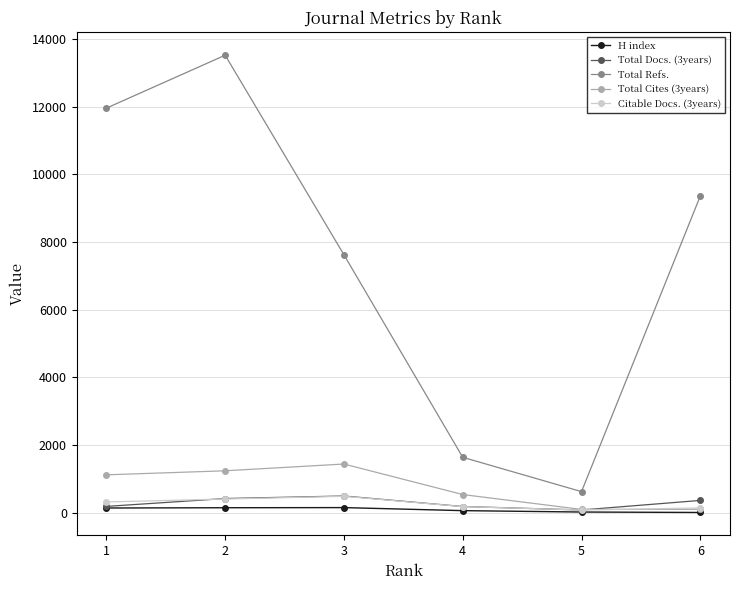

What are all the series names shown in the legend?

H index, Total Docs. (3years), Total Refs., Total Cites (3years), Citable Docs. (3years)